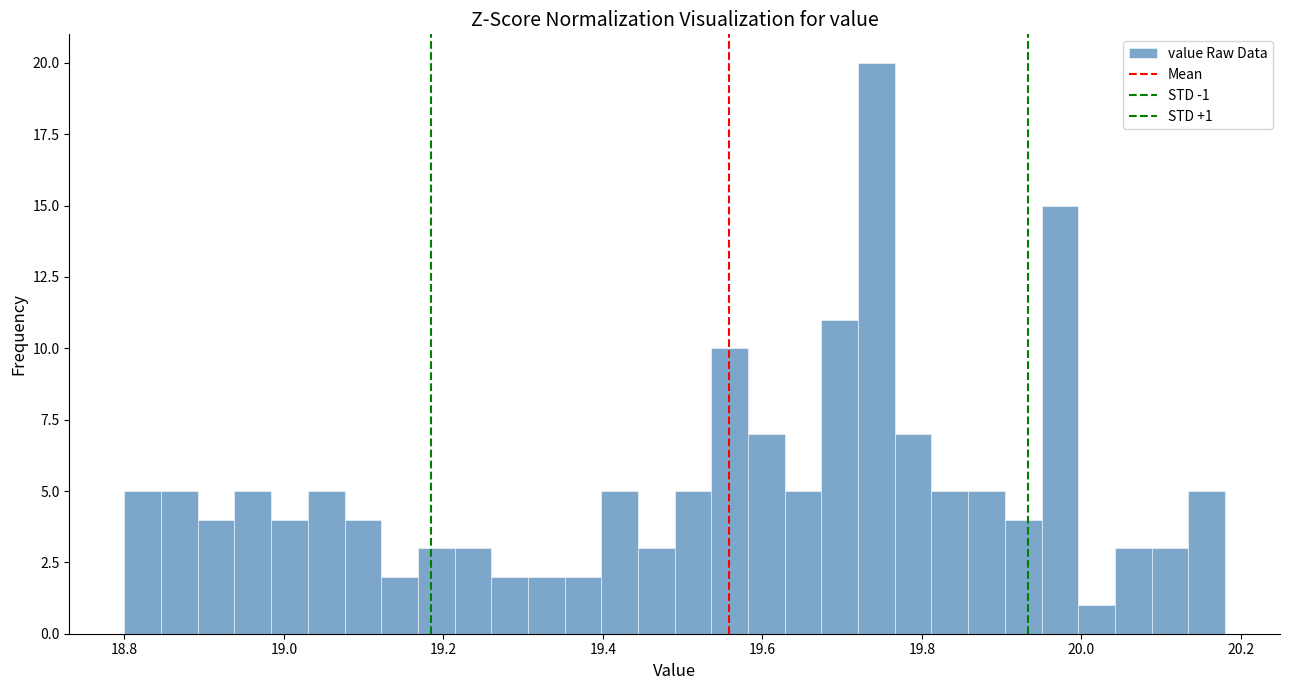

Read against the x-axis, roughly where is the centre of the tallest bar?

19.74